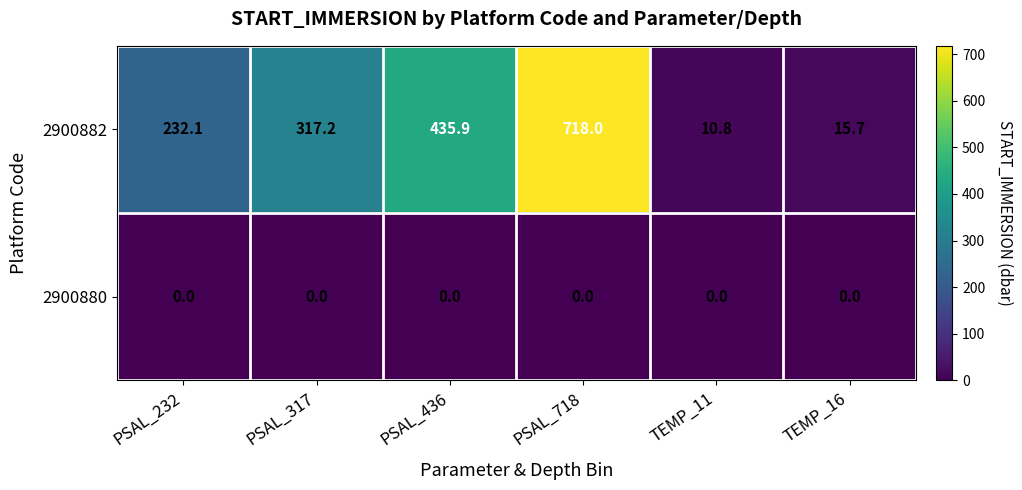

What is the maximum value shown in the chart?

718.0